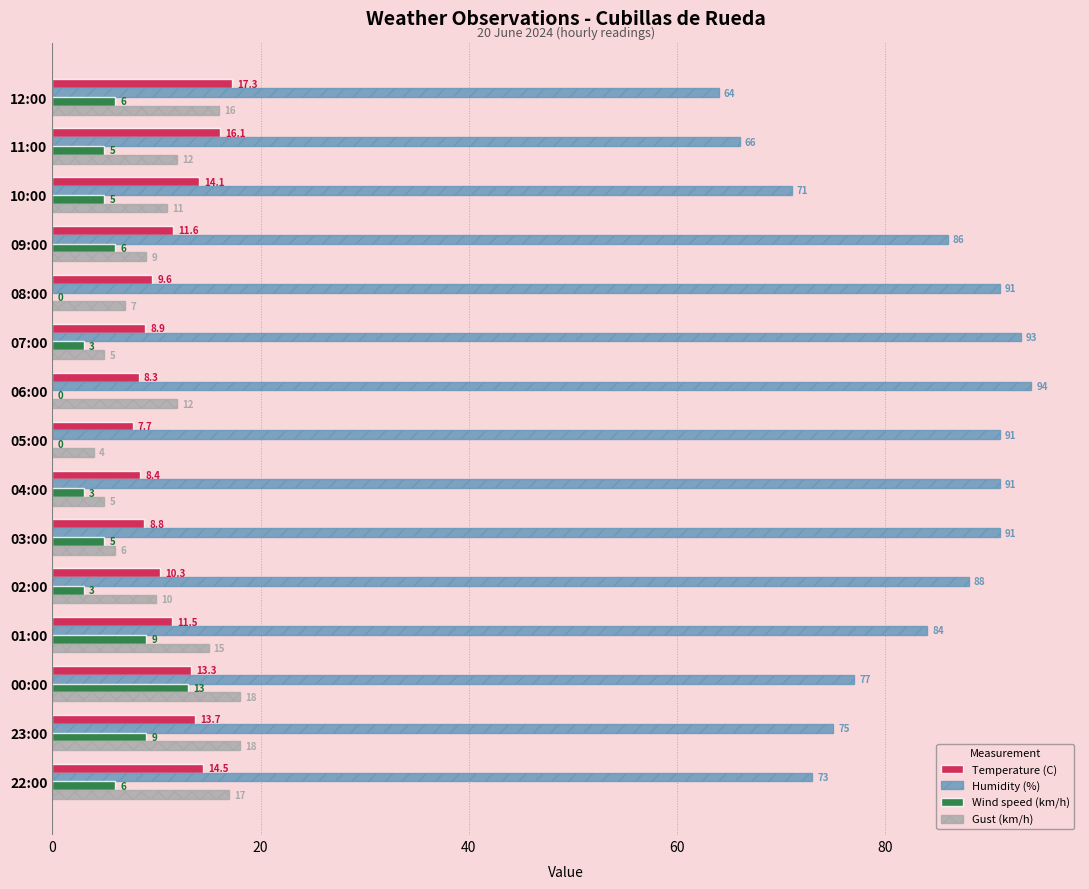

Which series has the largest total across all categories?

Humidity (%)